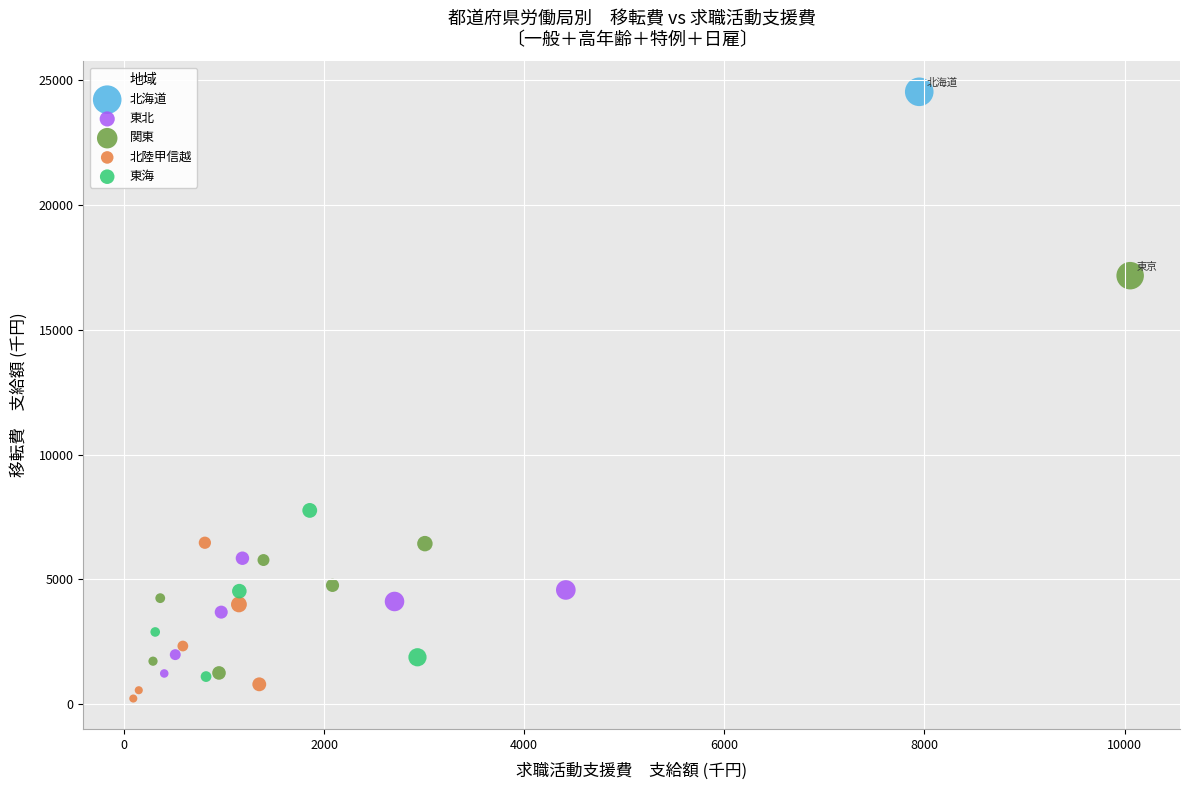

Which series contains the highest Y value?

北海道